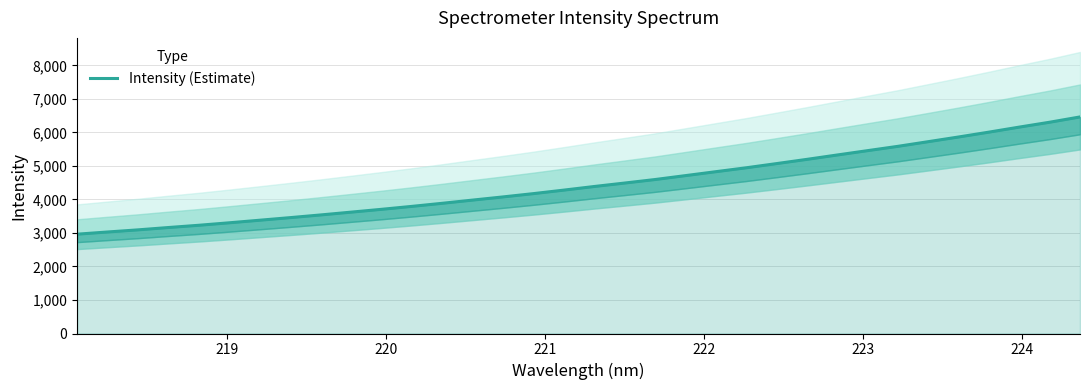

Does the chart have visible grid lines?

Yes